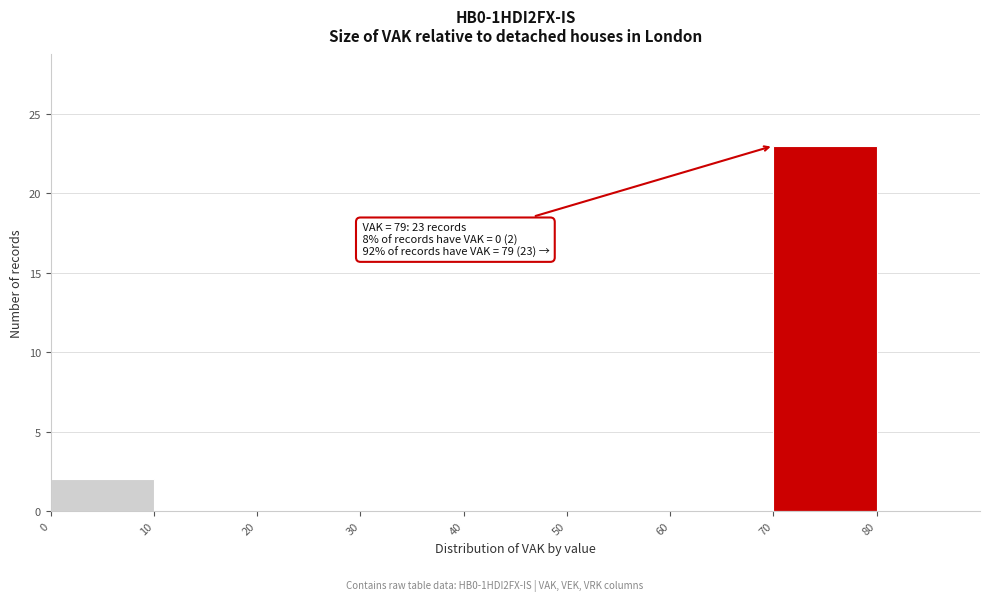

Which range on the x-axis has the tallest bar?

70 to 80